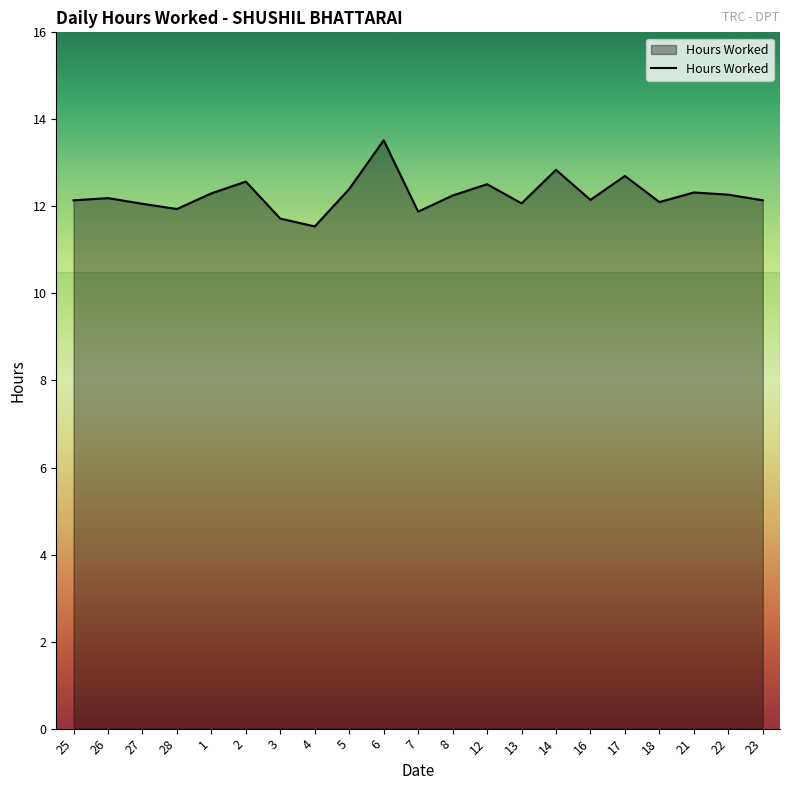

What value does the data have at 1?

12.3